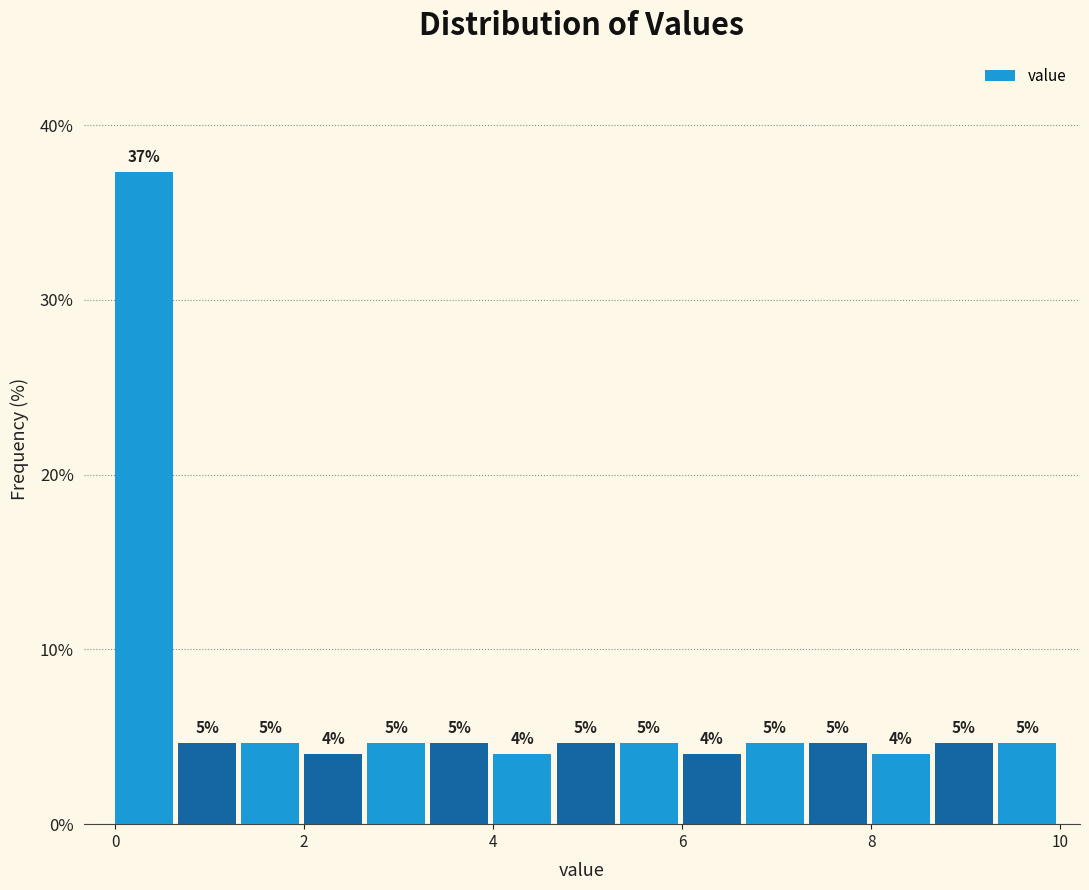

Read against the x-axis, roughly where is the centre of the tallest bar?

0.4